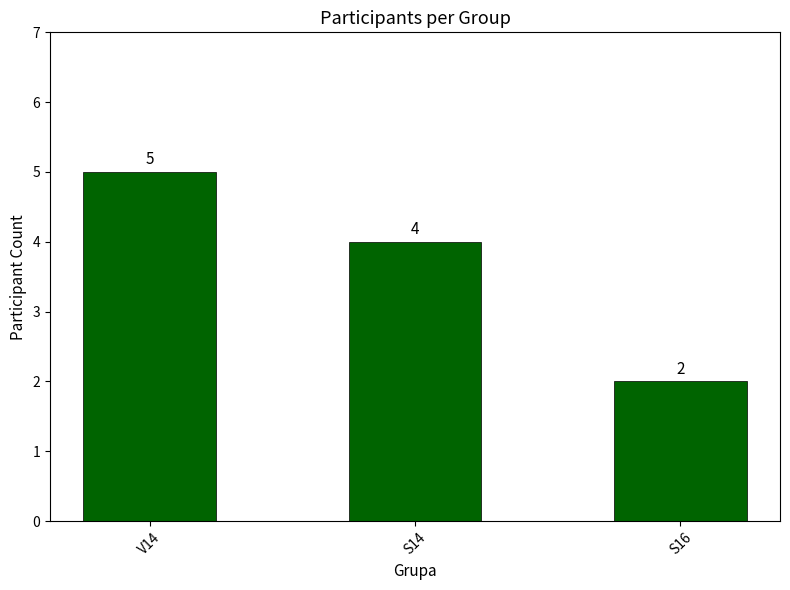

The chart shows a value of 3 at V14. True or false?

False